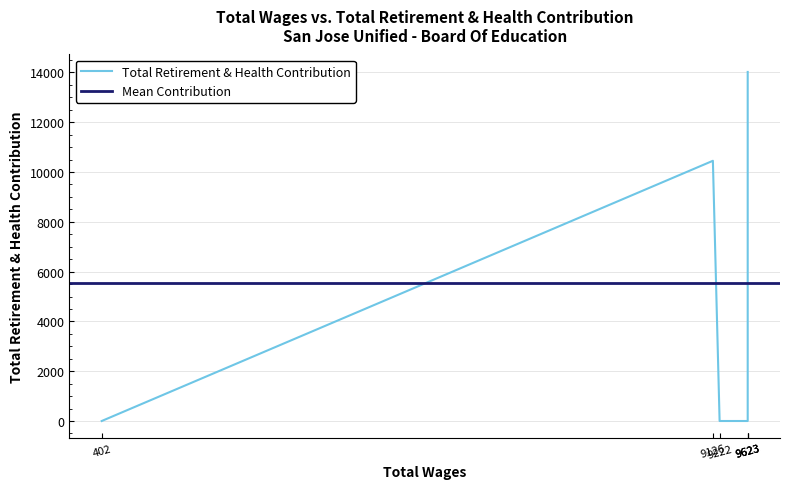

List the labels in order of value, largest first.

9623, 9126, 9623, 9623, 9222, 402